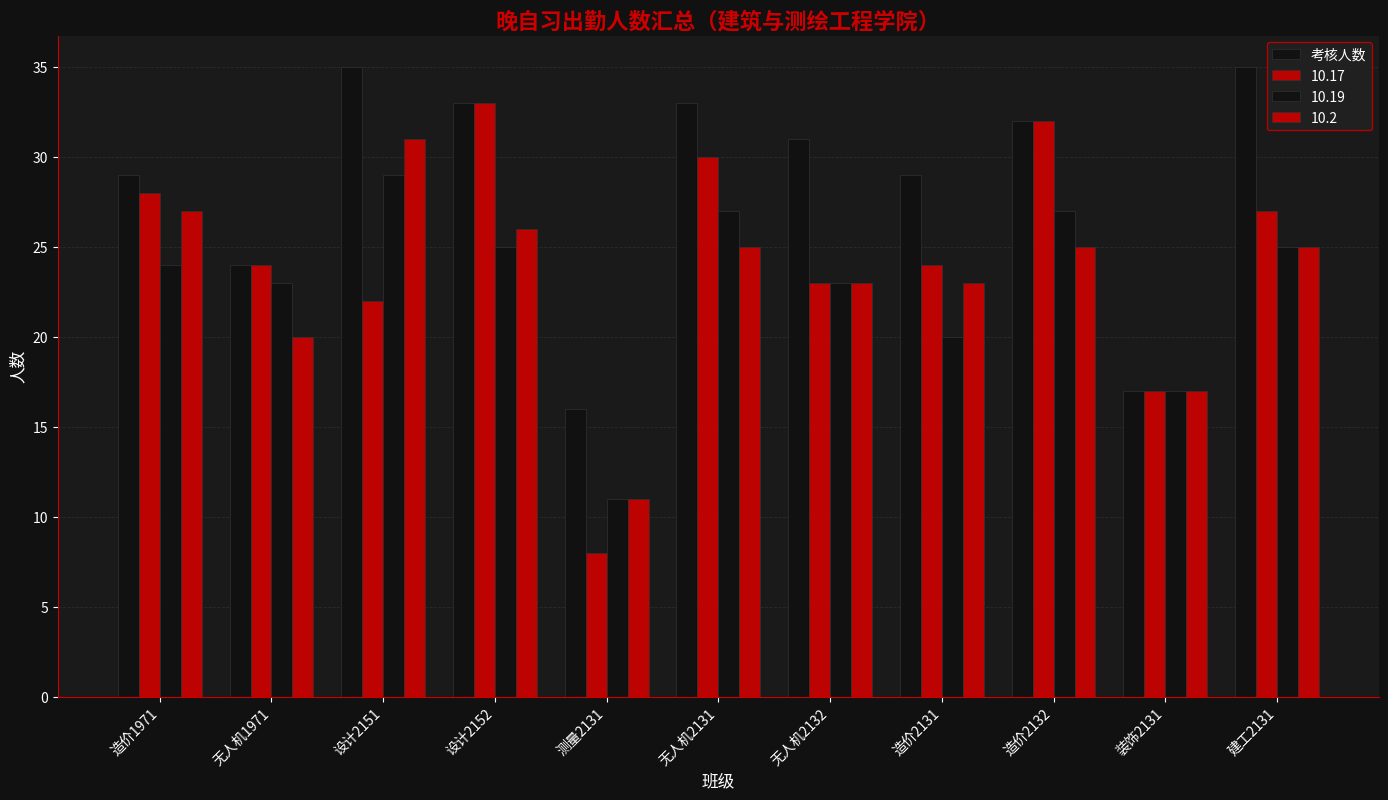

How many groups of bars are there?

11